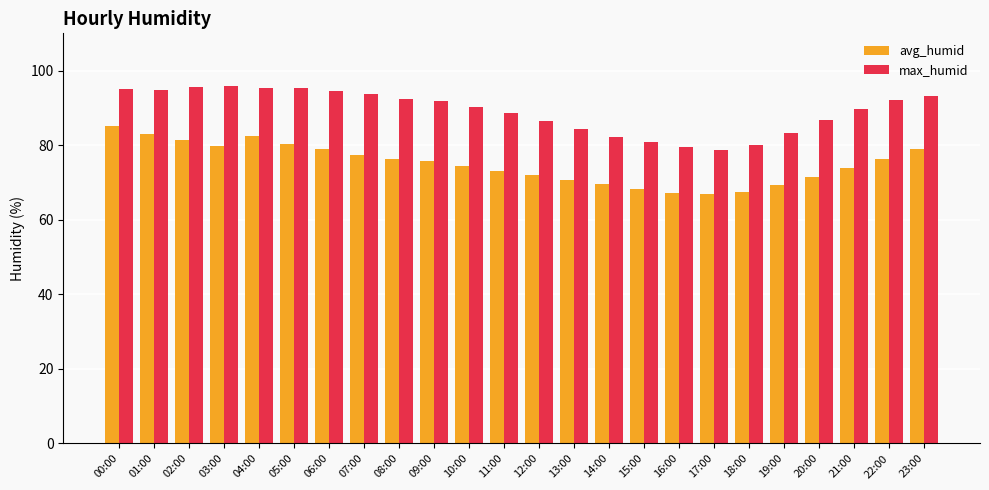

Read the max_humid value at 11:00.

88.7